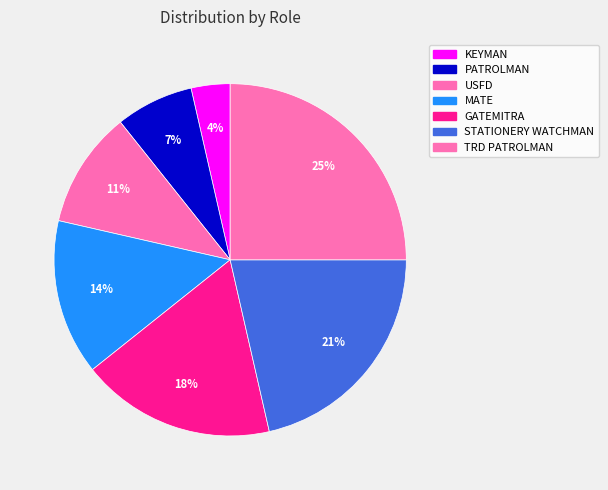

To the nearest percent, what portion does STATIONERY WATCHMAN represent?

21%